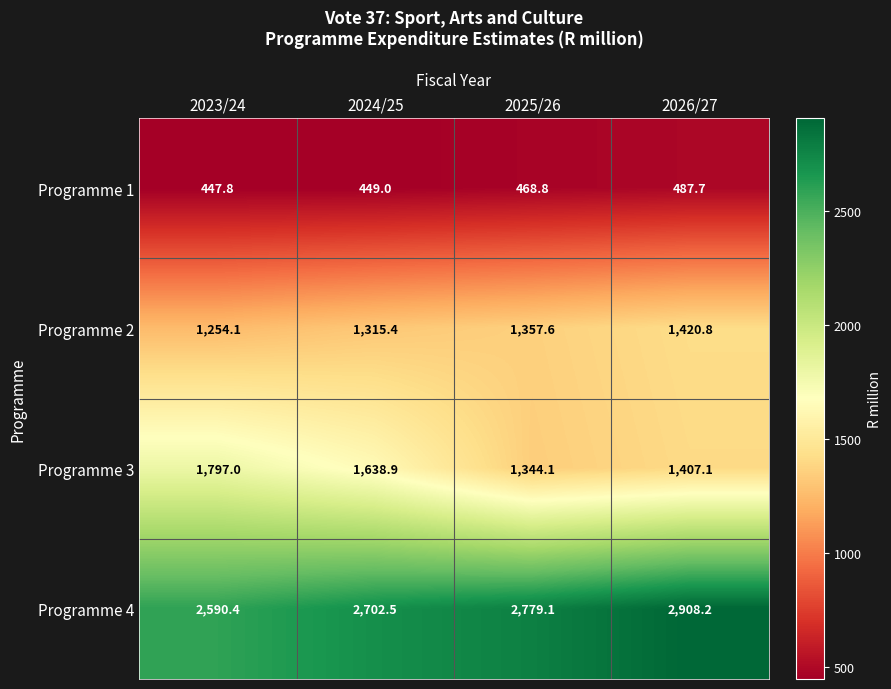

Rank the series at 2026/27 from lowest to highest value.

Programme 1, Programme 3, Programme 2, Programme 4